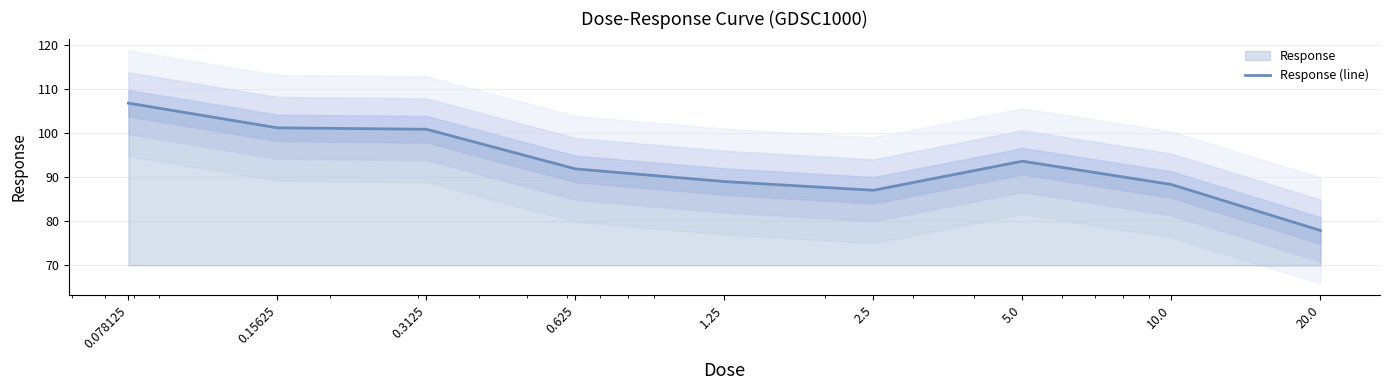

What is the sum of the values at 2.5 and 0.15625?

188.3